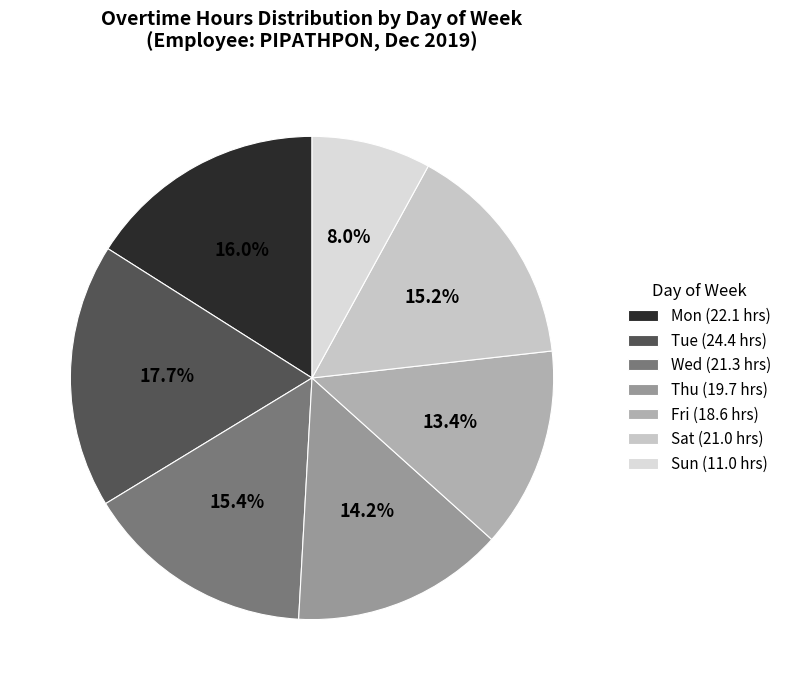

How many slices are in this pie chart?

7